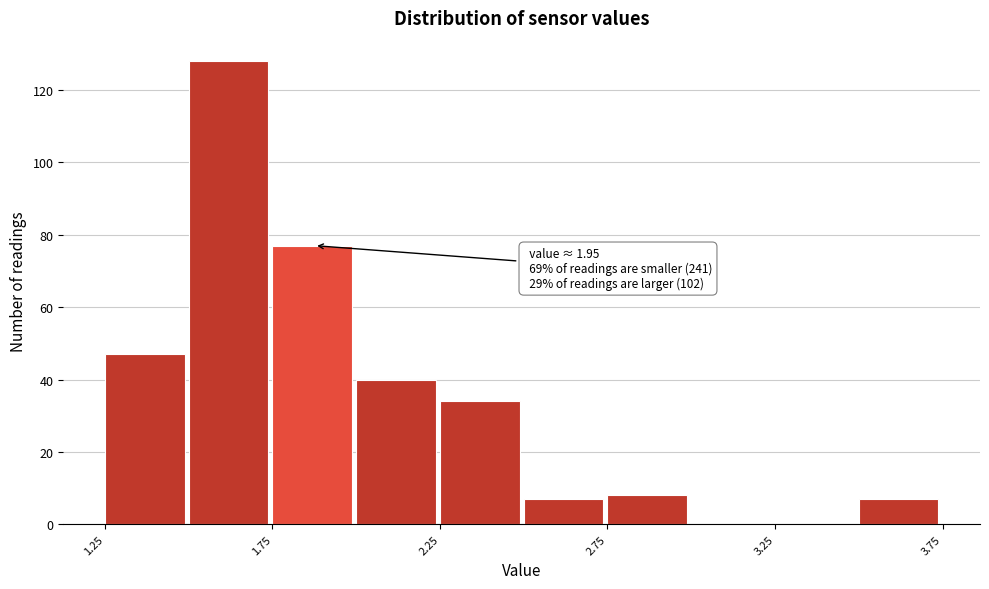

Over which range of the x-axis is the bar tallest?

1.50 to 1.75